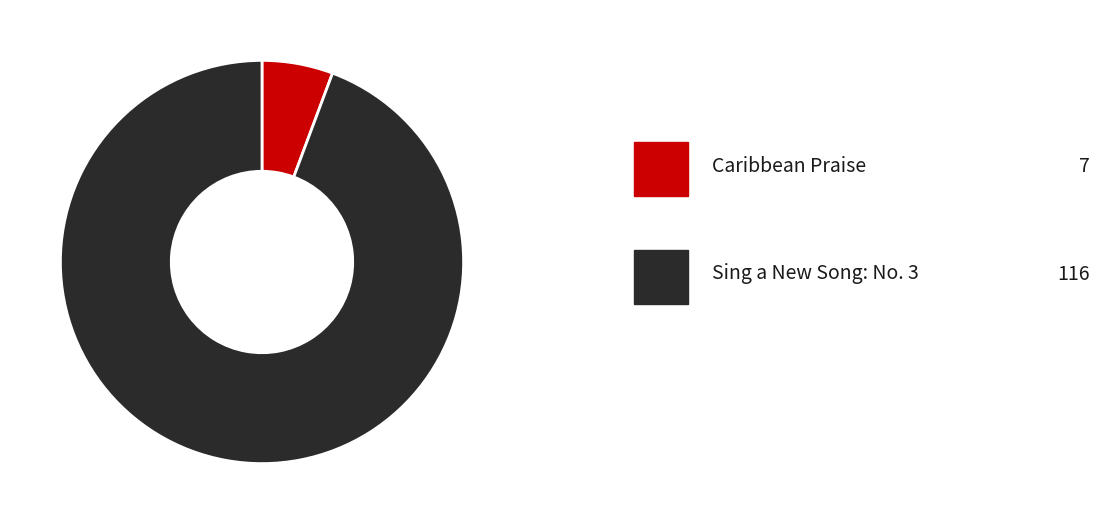

Is there any slice that represents more than half of the pie?

Yes